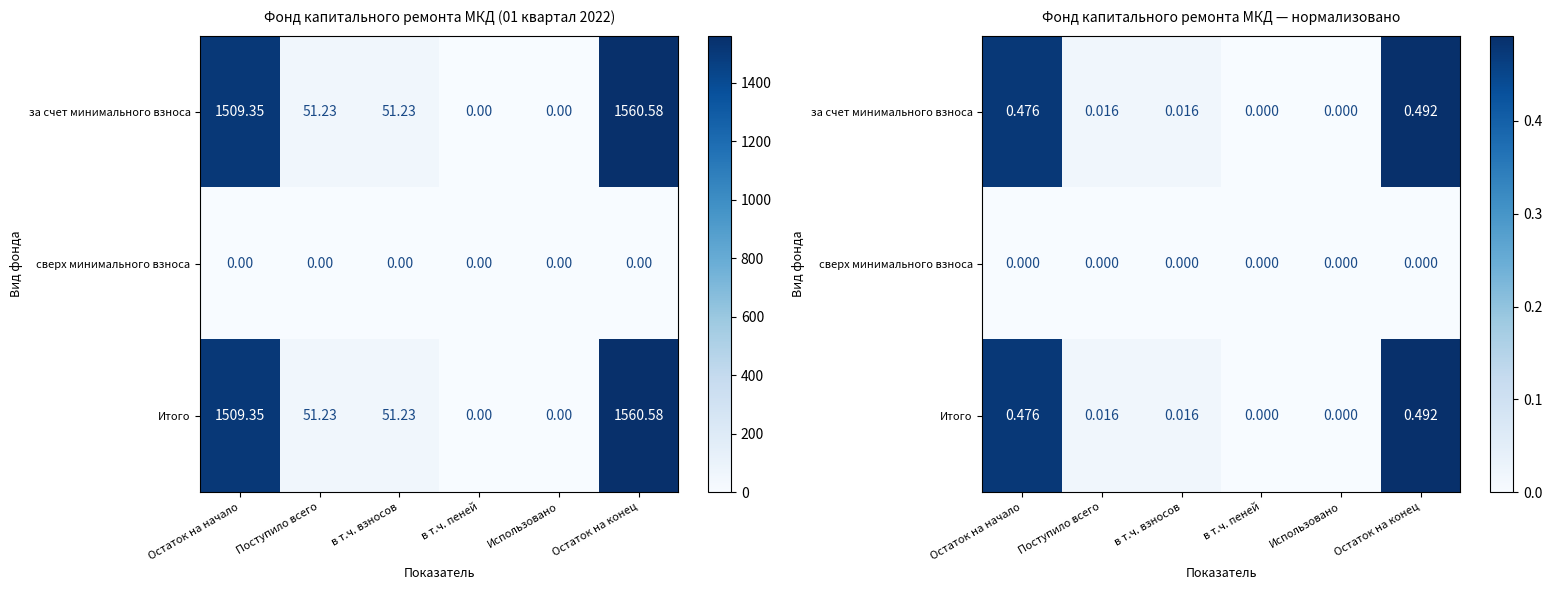

List the series in order of their peak value, lowest first.

сверх минимального взноса, за счет минимального взноса, Итого